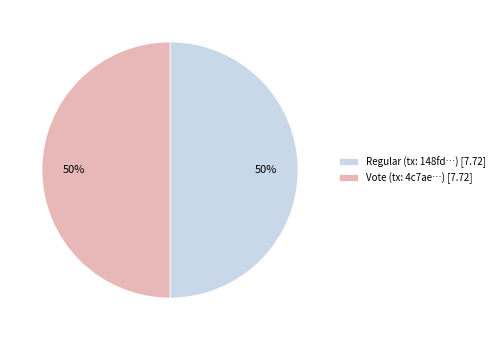

Count the number of slices in the pie.

2